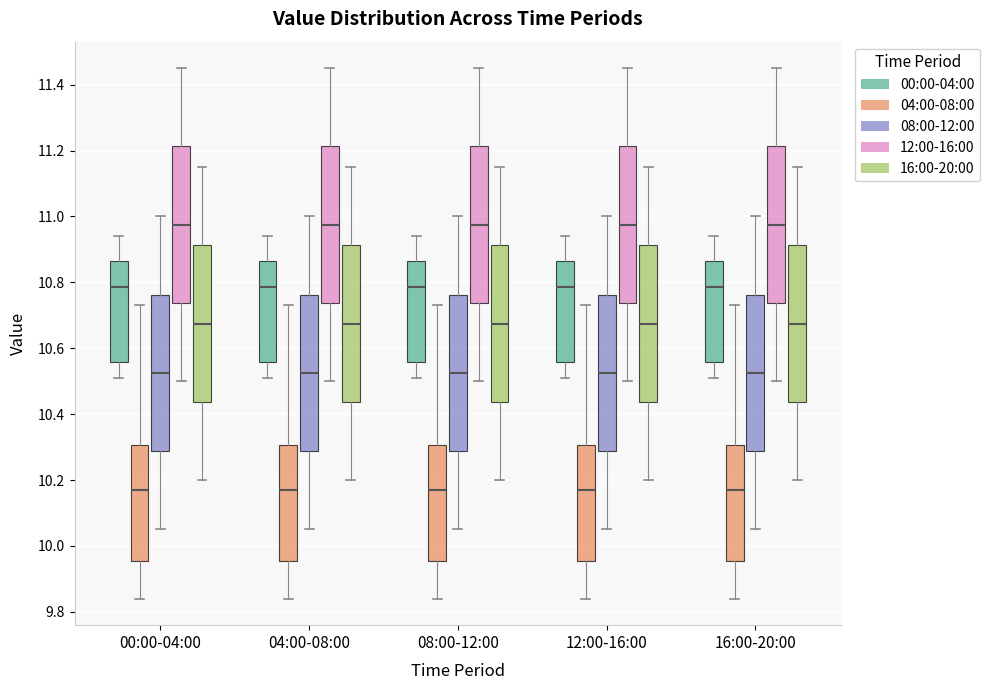

Where does the lower whisker of the box for 16:00-20:00 (08:00-12:00) end on the y-axis? The values are not printed on the chart, so give them approximately, as read against the axis.

10.06